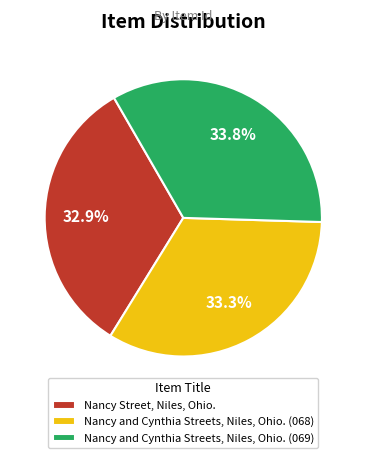

How many slices are in this pie chart?

3